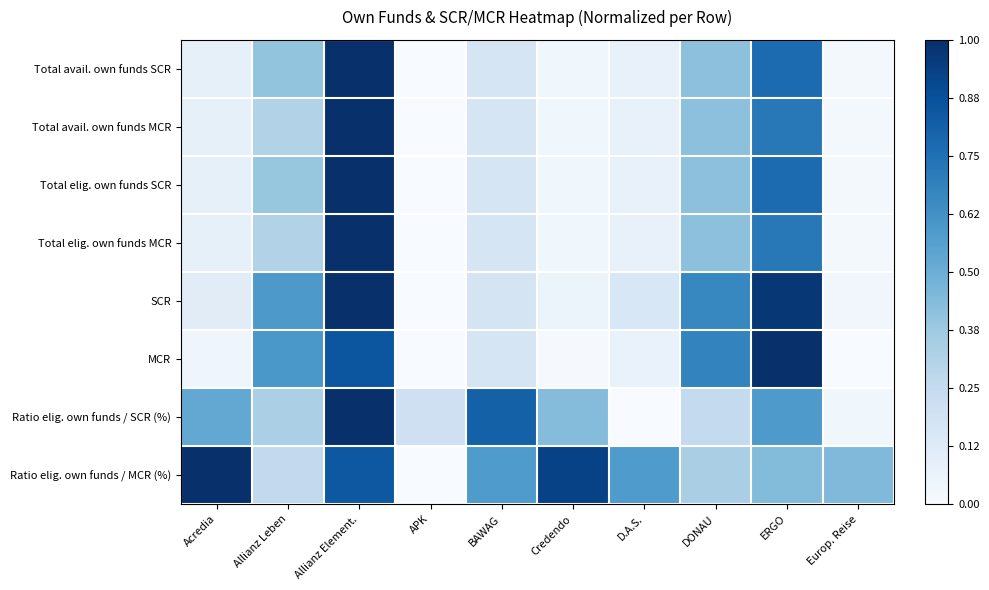

At Acredia, list the series in order from largest to smallest.

Ratio elig. own funds / MCR (%), Ratio elig. own funds / SCR (%), SCR, Total avail. own funds SCR, Total avail. own funds MCR, Total elig. own funds SCR, Total elig. own funds MCR, MCR